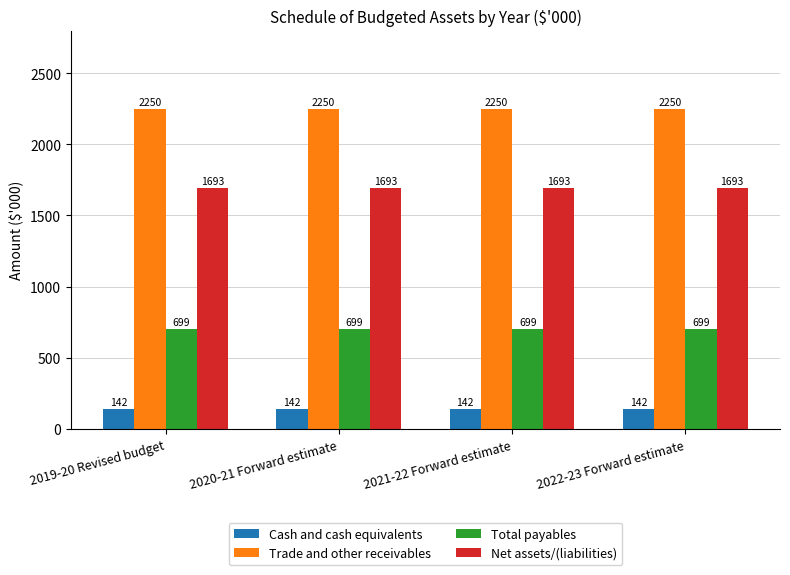

What is the smallest value displayed?

142